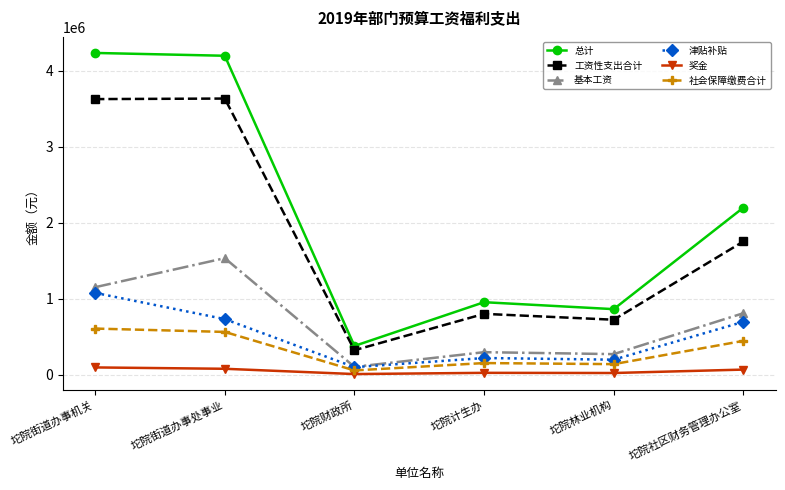

How many values in the 基本工资 series are below 809892?

3